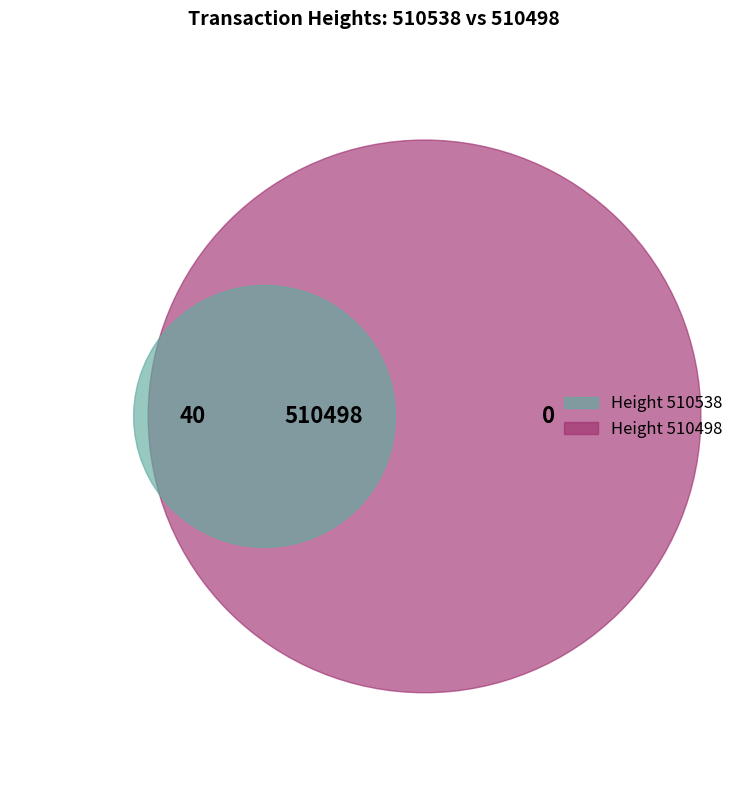

To the nearest percent, what portion does 510538 represent?

50%